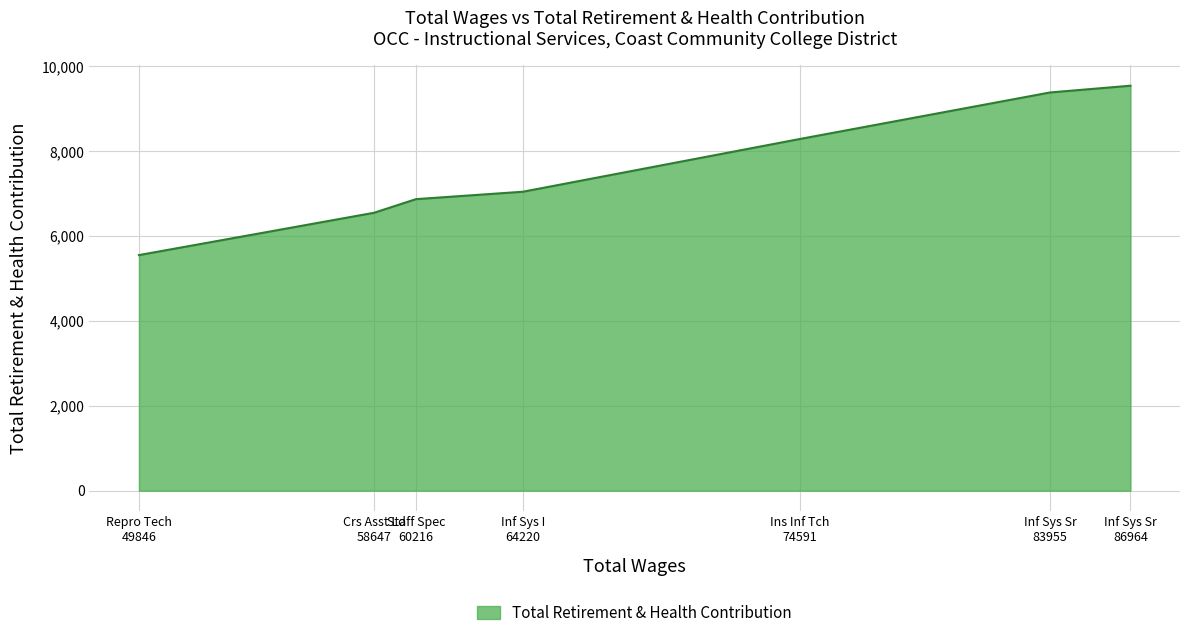

The value at Ins Inf Tch 74591 is 8288. True or false?

True